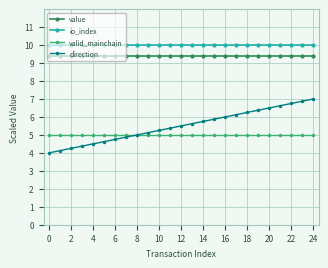

True or false: value and io_index cross at least once.

False